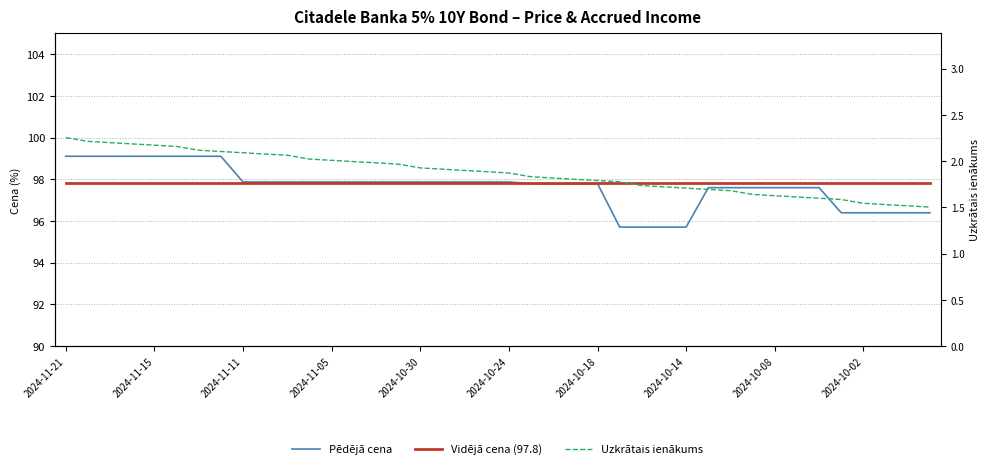

At which category is the sum across all series the highest?

2024-11-21